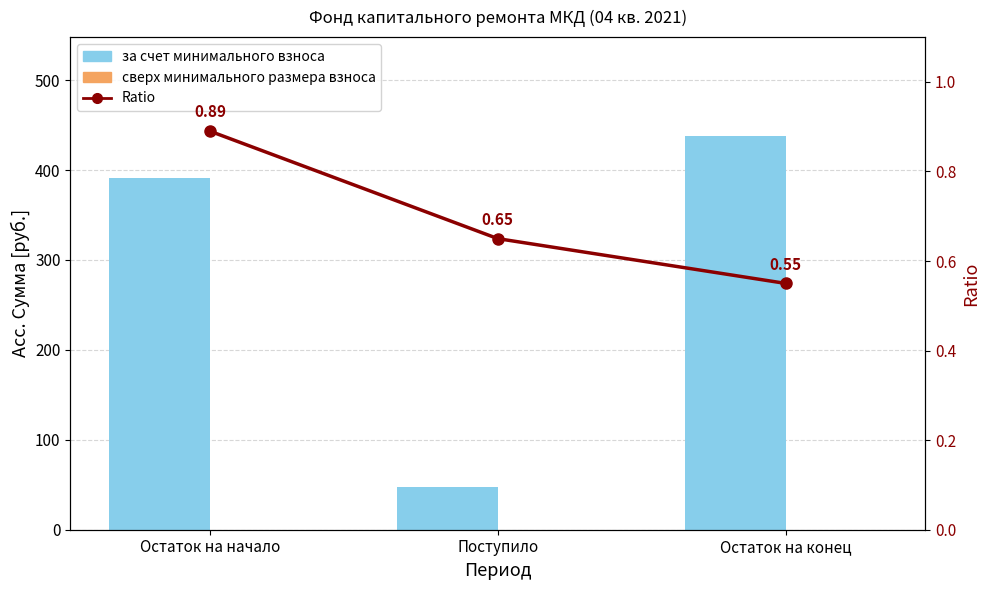

Rank the categories by за счет минимального взноса value from highest to lowest.

Остаток на конец, Остаток на начало, Поступило